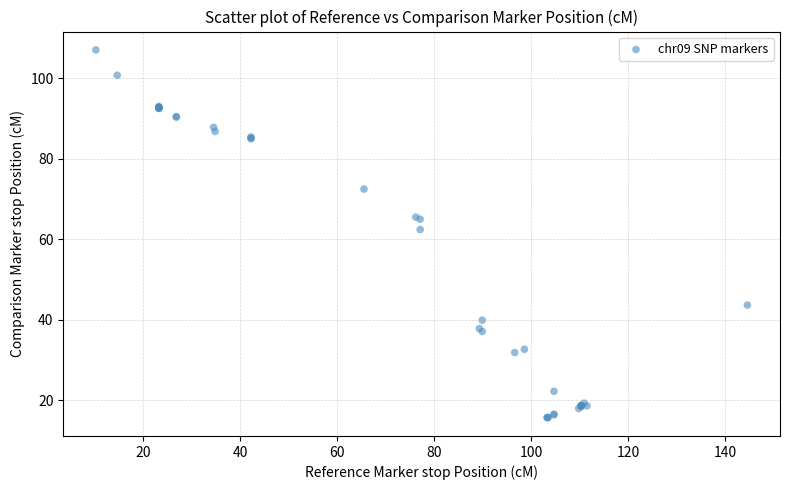

What Y value in the scatter plot is closest to 61?

62.4